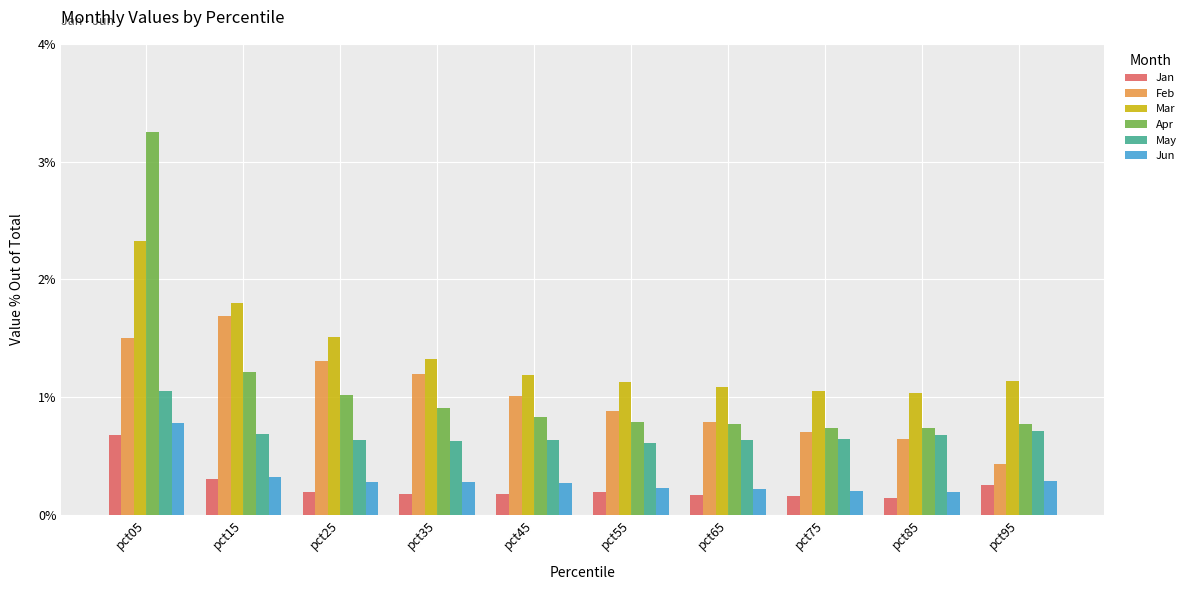

What is the difference between the Apr values at pct15 and pct55?

0.4